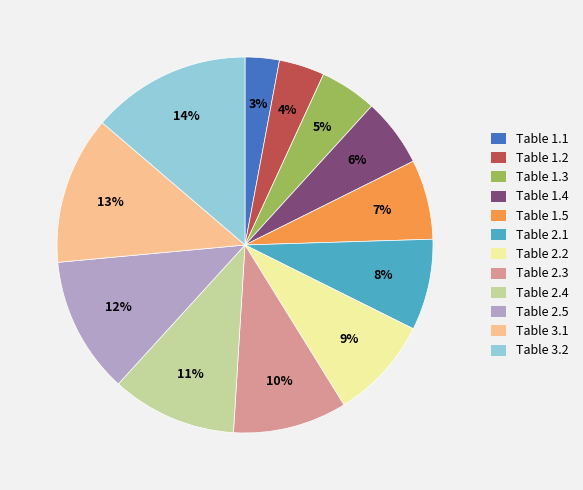

Which slice is the largest?

Table 3.2